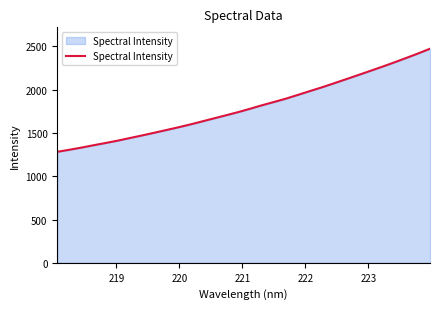

What is the greatest value displayed?

2472.9